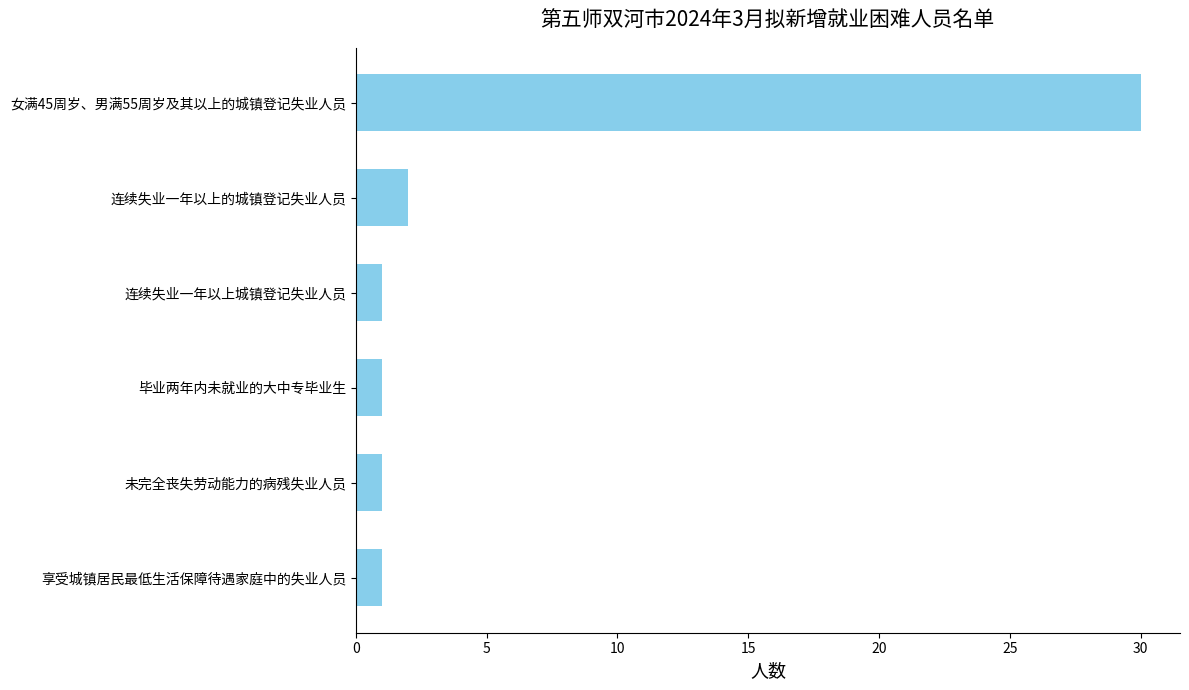

Which has a higher value, 毕业两年内未就业的大中专毕业生 or 女满45周岁、男满55周岁及其以上的城镇登记失业人员?

女满45周岁、男满55周岁及其以上的城镇登记失业人员